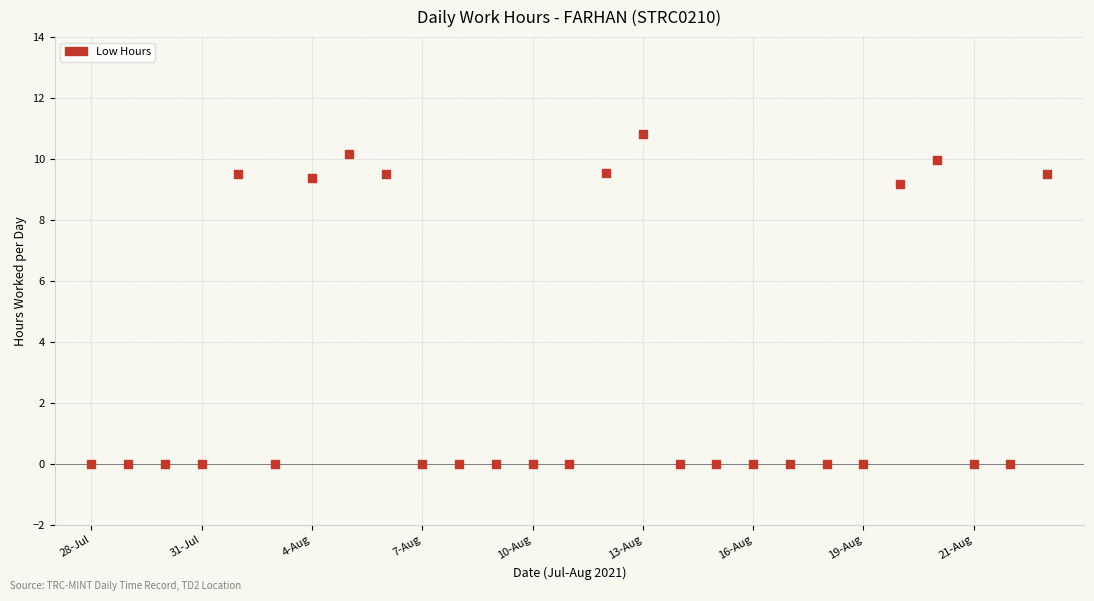

What is the range of Y values (max minus min)?

10.8